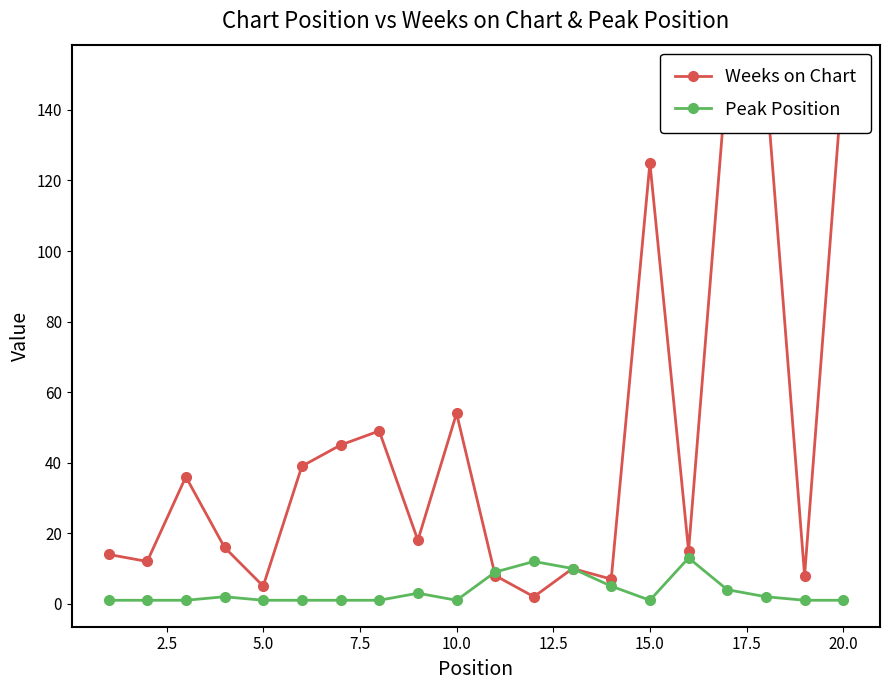

What is the difference between the second highest and minimum values in the Peak Position series?

11